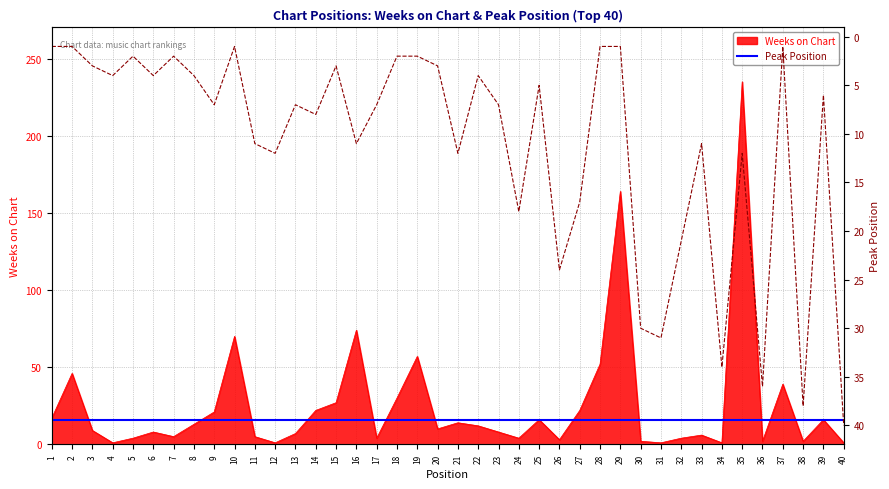

What is the sum of all Weeks on Chart values?

1035